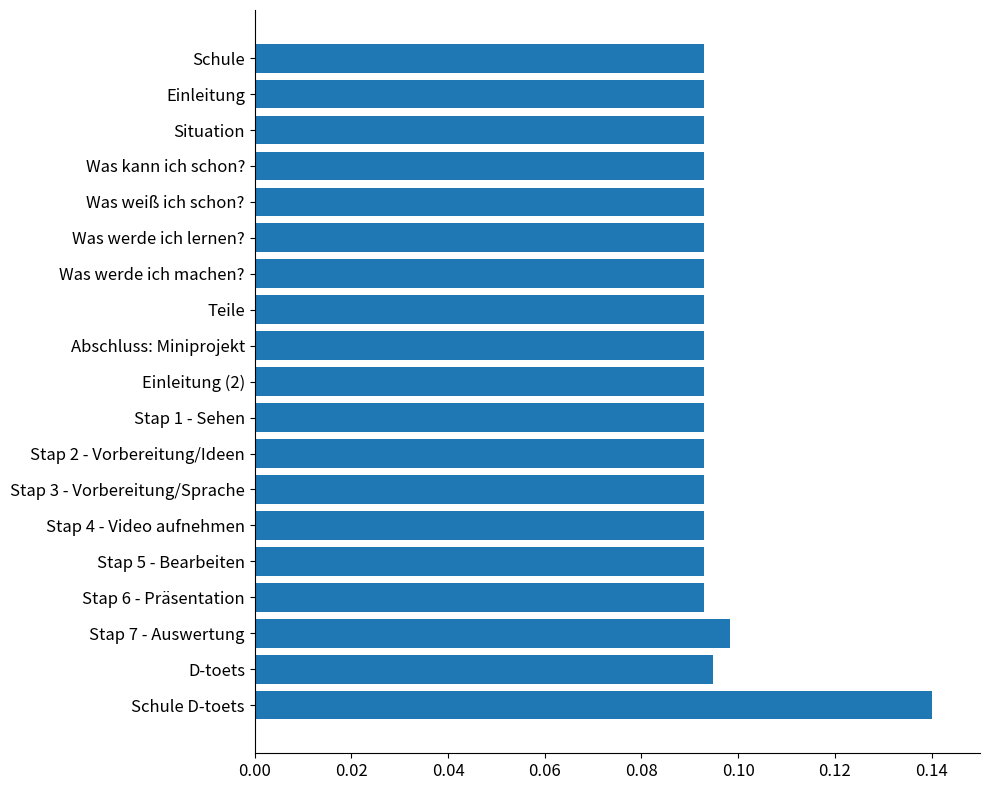

Which label corresponds to the largest value in the chart?

Schule D-toets